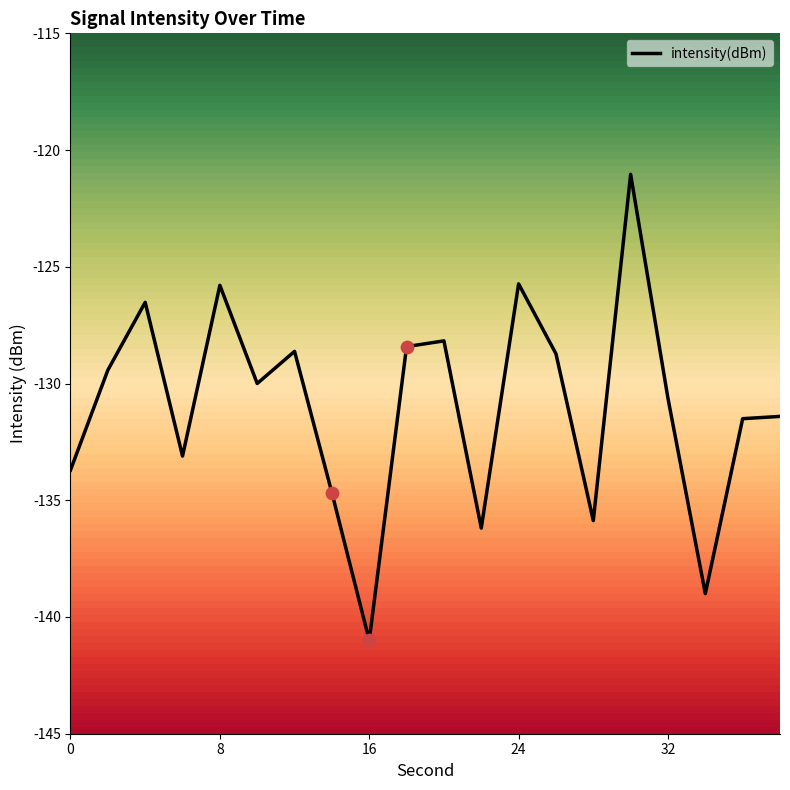

The intensity(dBm) series shows -36.8 at 32. True or false?

False